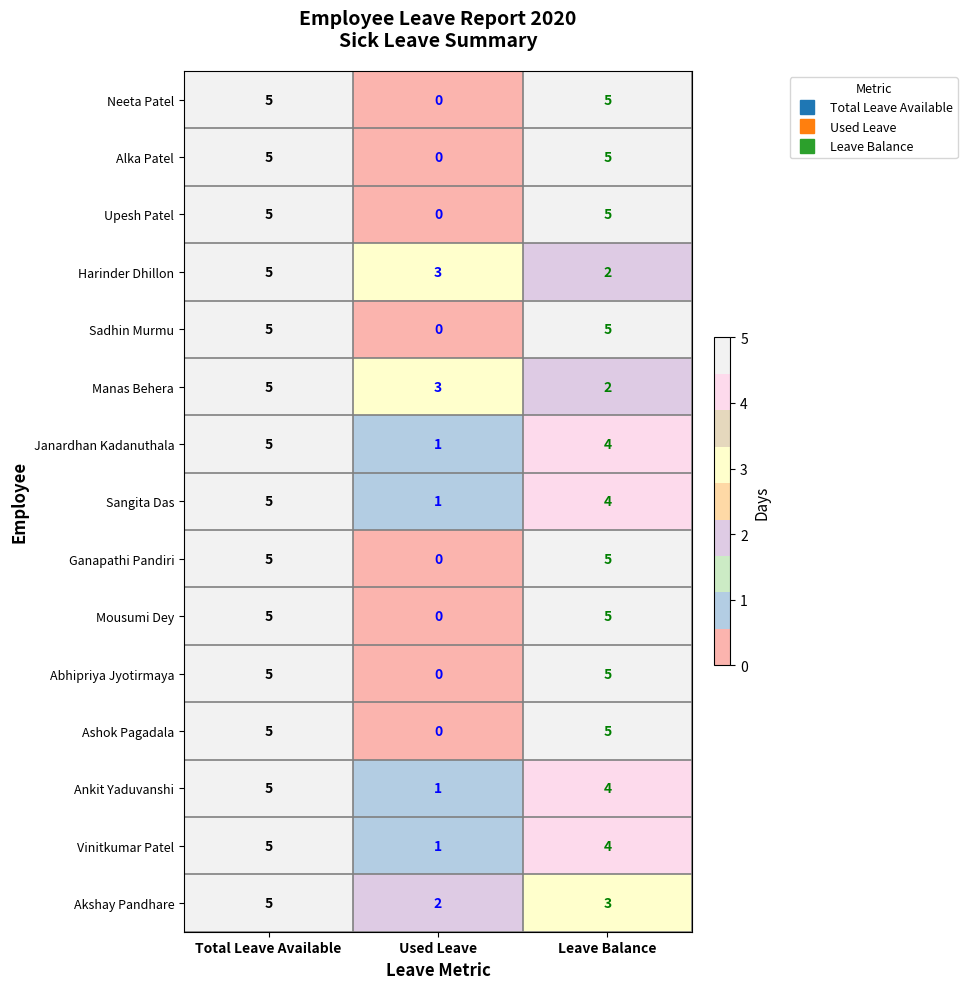

Which category has the lowest value across all series?

Used Leave